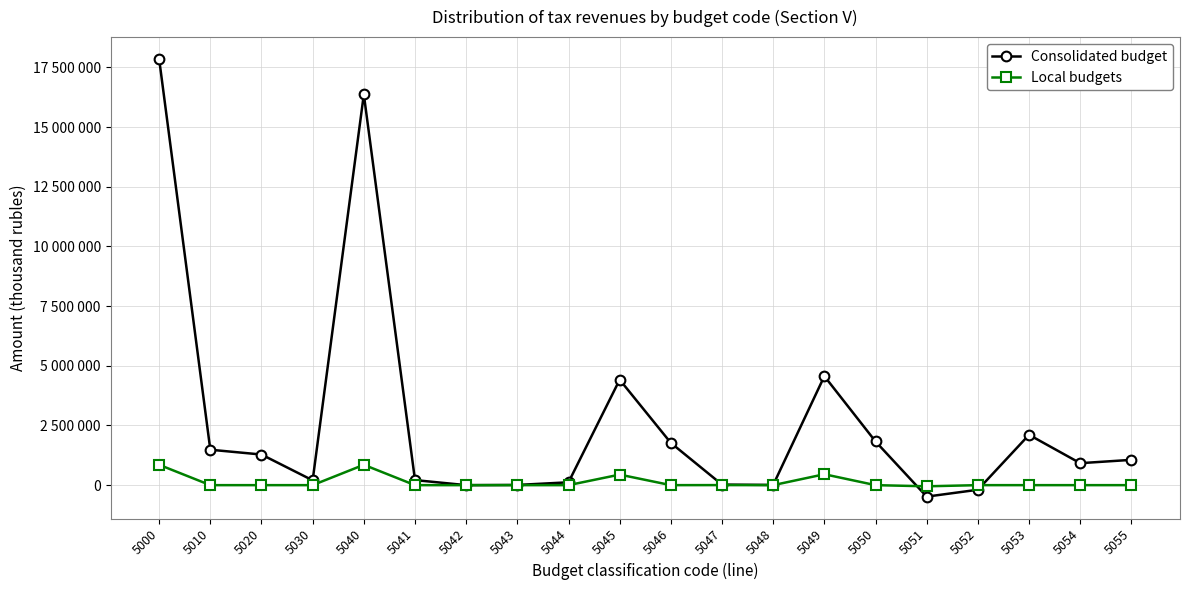

What is the maximum value for Consolidated budget?

17849411